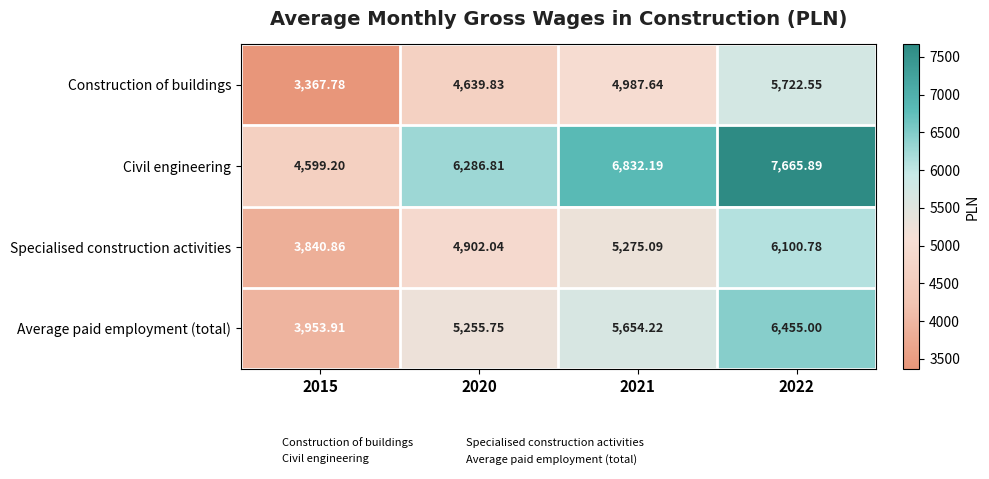

Rank the series by their maximum value, from lowest to highest.

Construction of buildings, Specialised construction activities, Average paid employment (total), Civil engineering